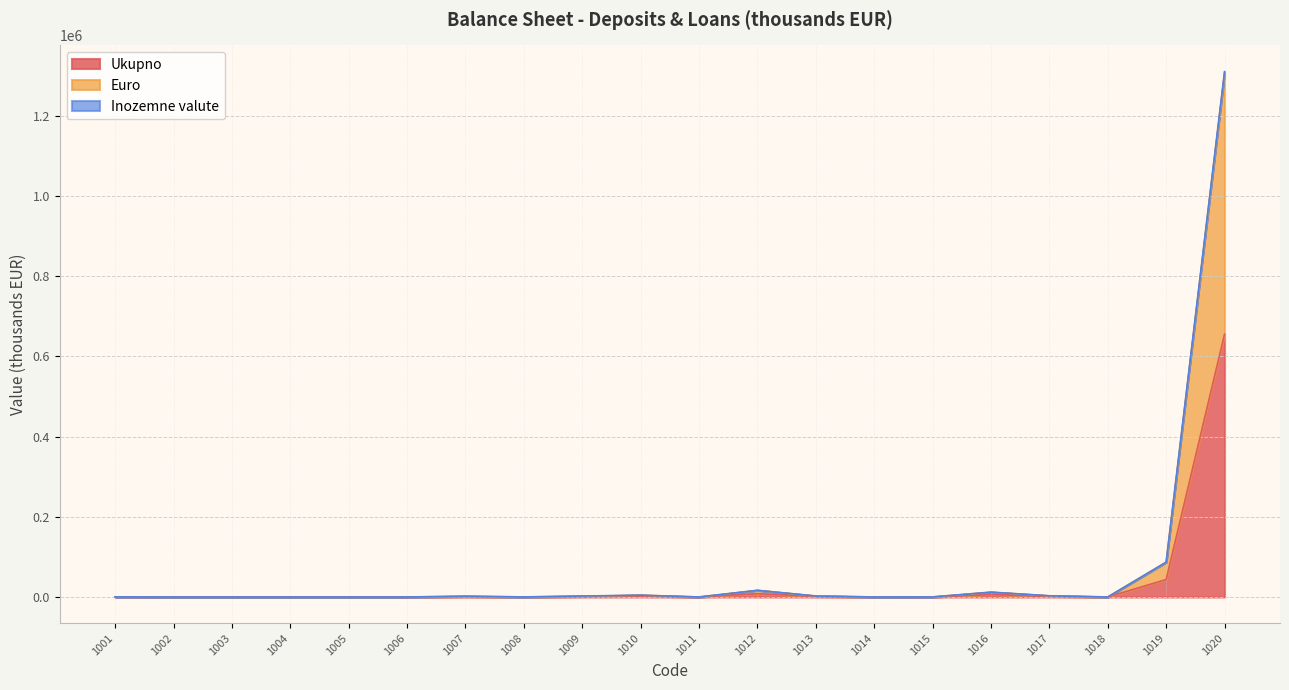

What is the maximum value for Ukupno?

654940